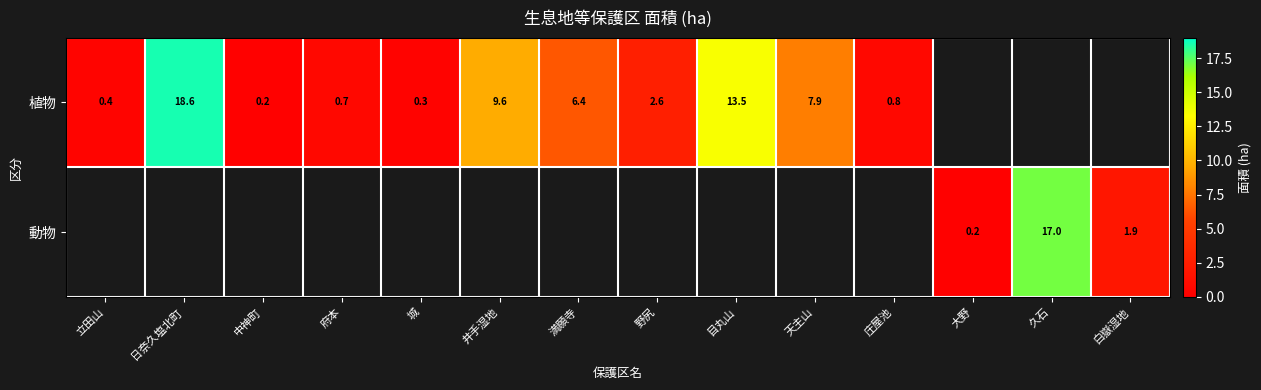

True or false: 植物 has a value of 17.0 at 井手湿地.

False